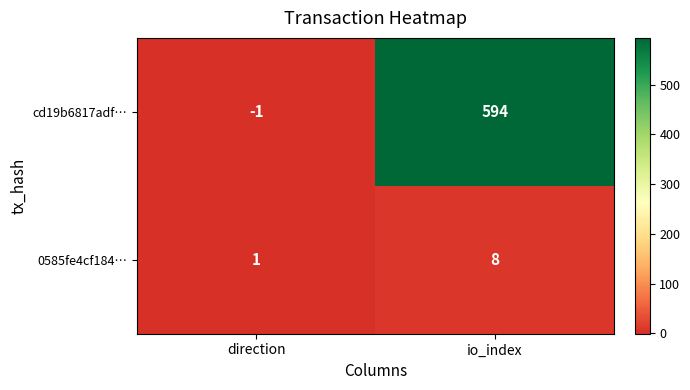

Rank the series at io_index from highest to lowest value.

cd19b6817adf…, 0585fe4cf184…